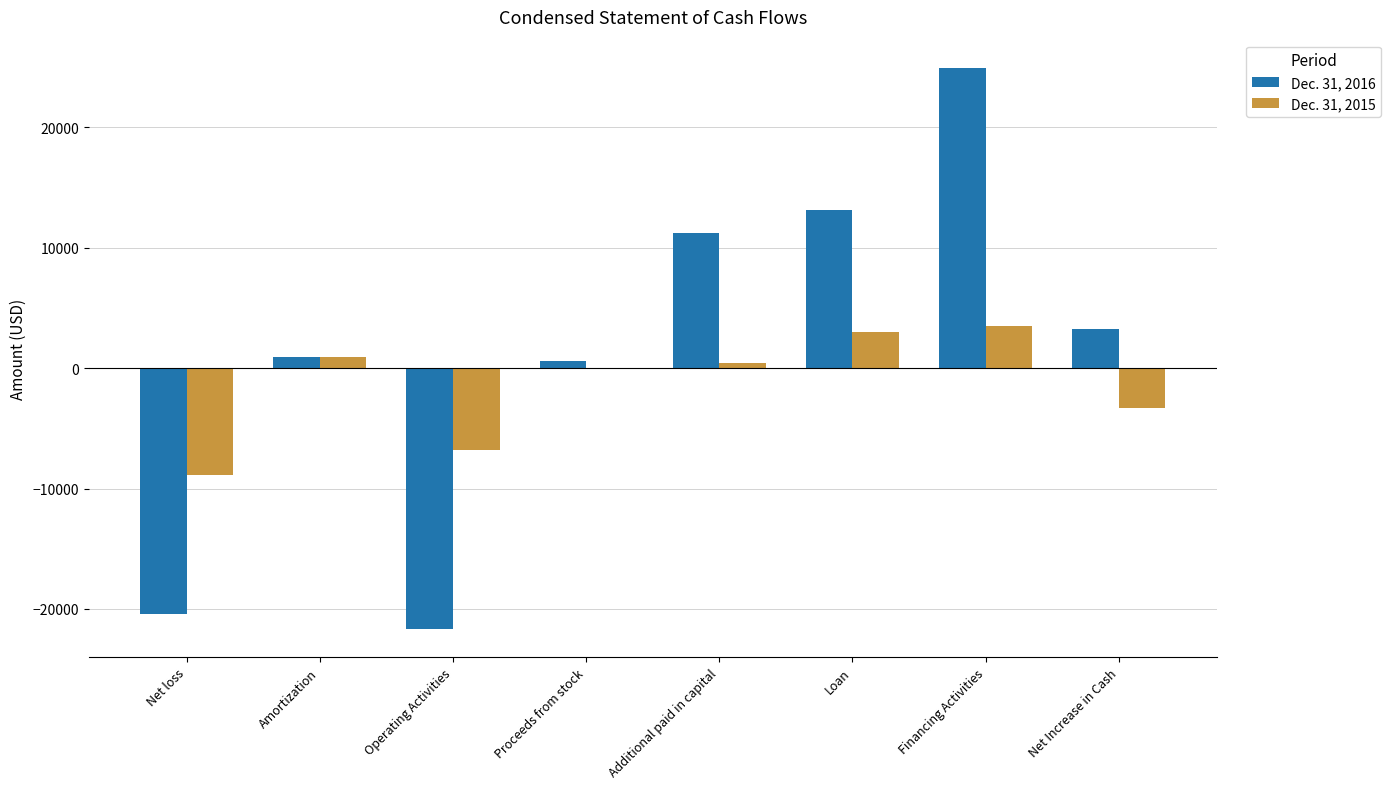

Is the value of Dec. 31, 2016 at Additional paid in capital greater than the value of Dec. 31, 2015 at Proceeds from stock?

Yes